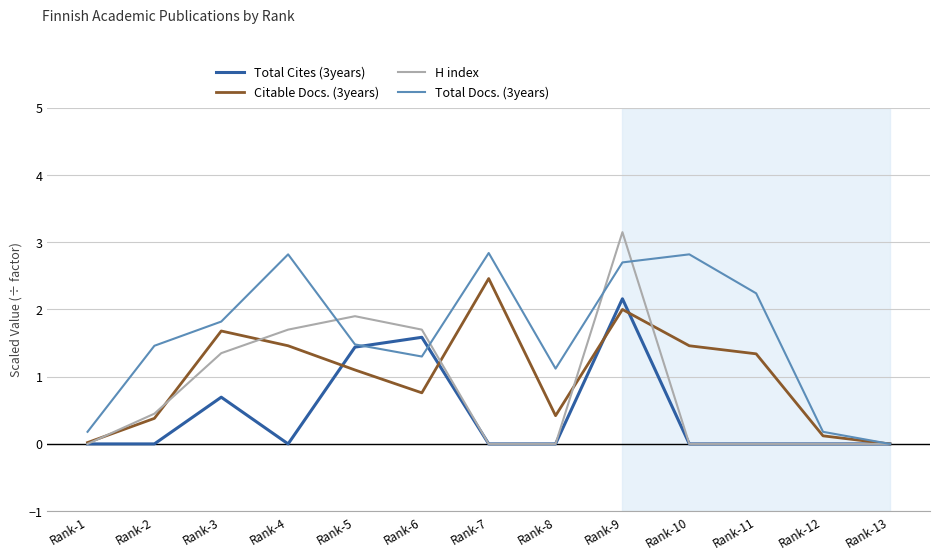

True or false: Total Docs. (3years) and Total Cites (3years) cross at least once.

True